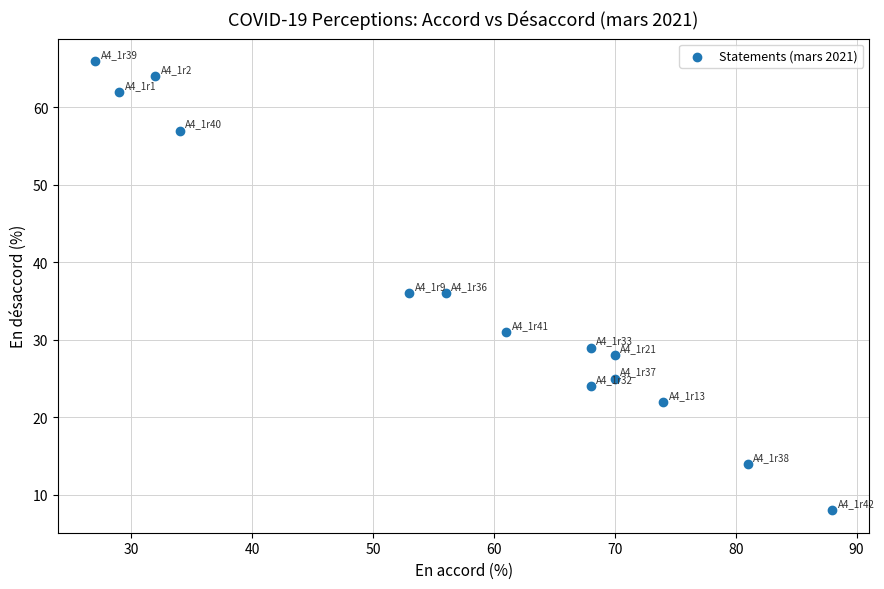

What is the range of Y values (max minus min)?

58